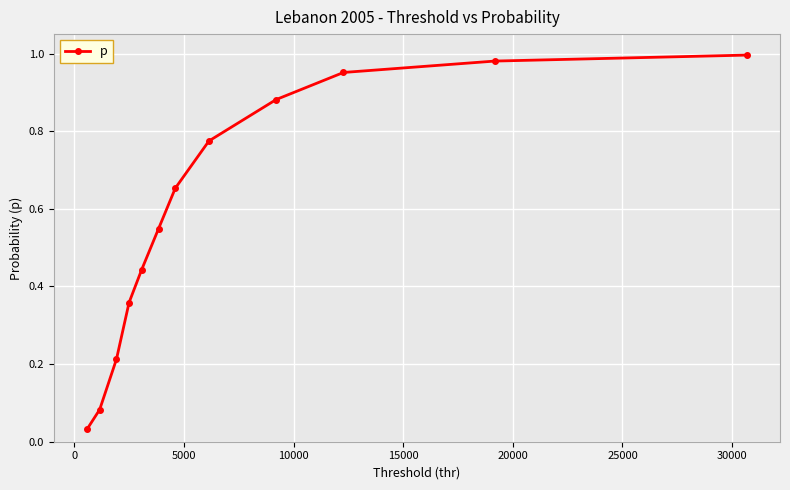

Does the chart have visible grid lines?

Yes